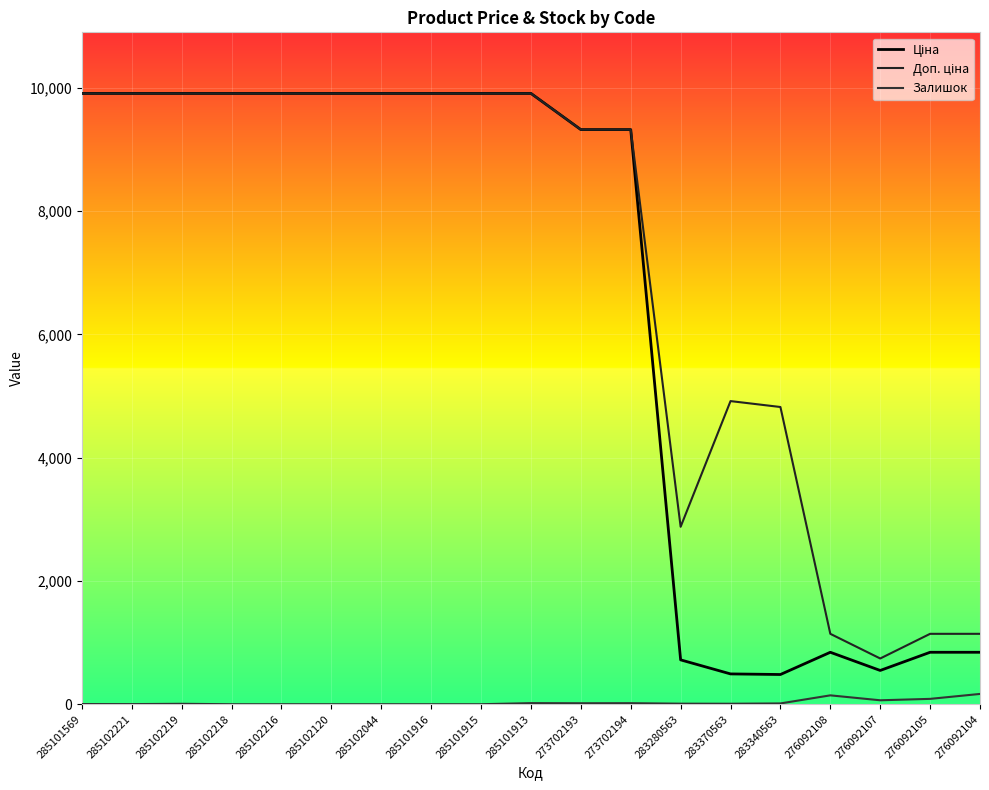

At which category is the sum across all series the highest?

285101913